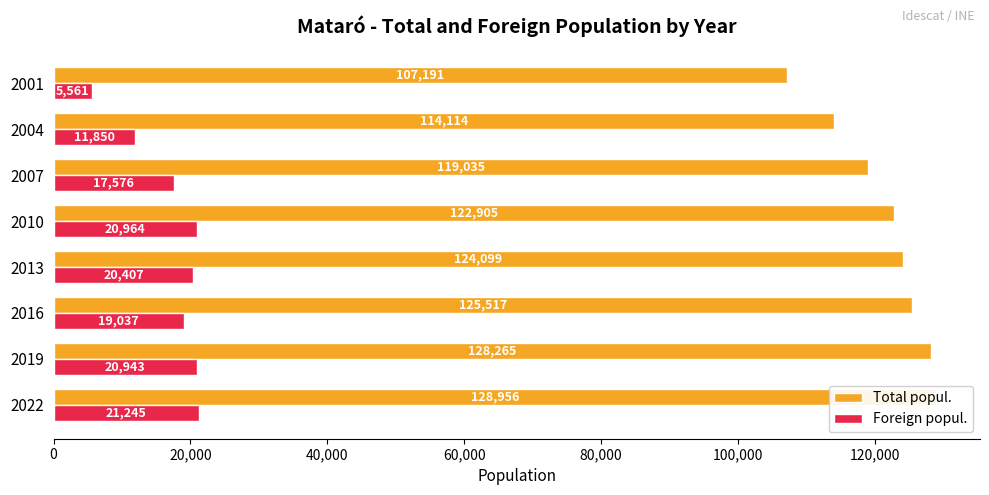

At 2019, list the series in order from largest to smallest.

Total popul., Foreign popul.